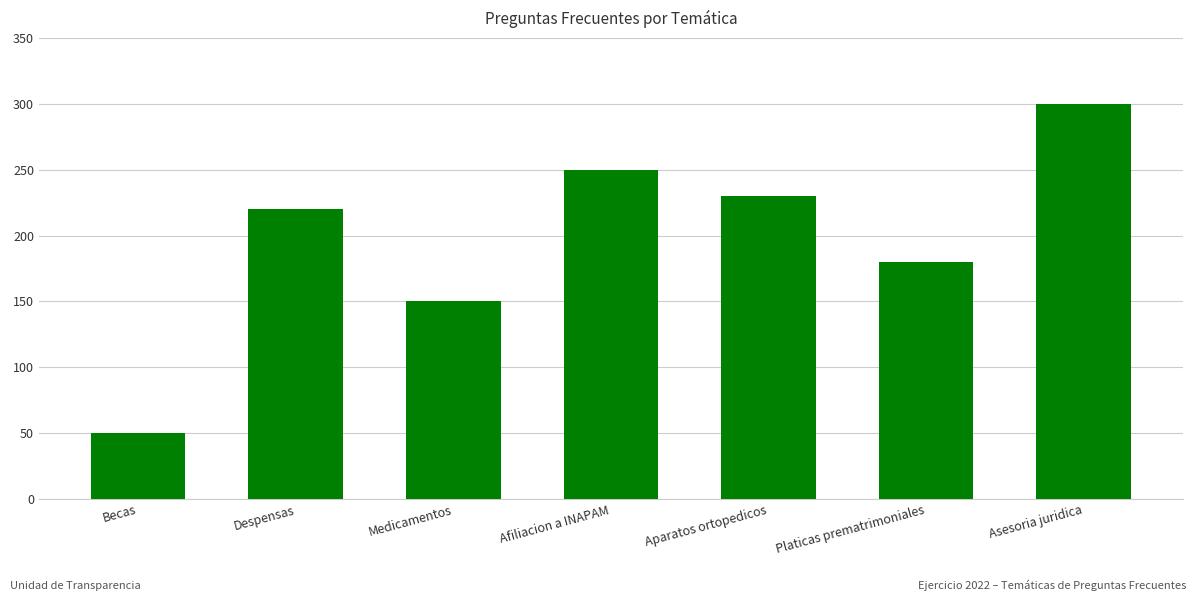

The value at Platicas prematrimoniales is 180. True or false?

True